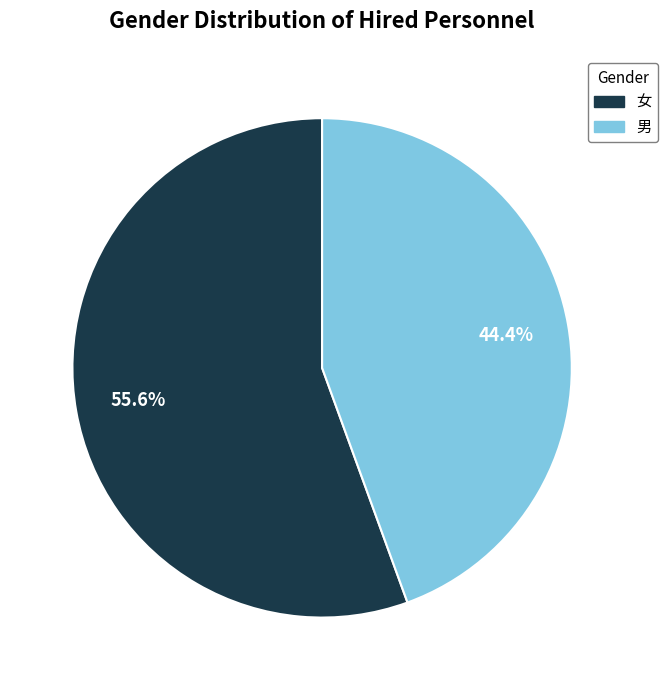

Which category has the smallest portion of the pie?

男